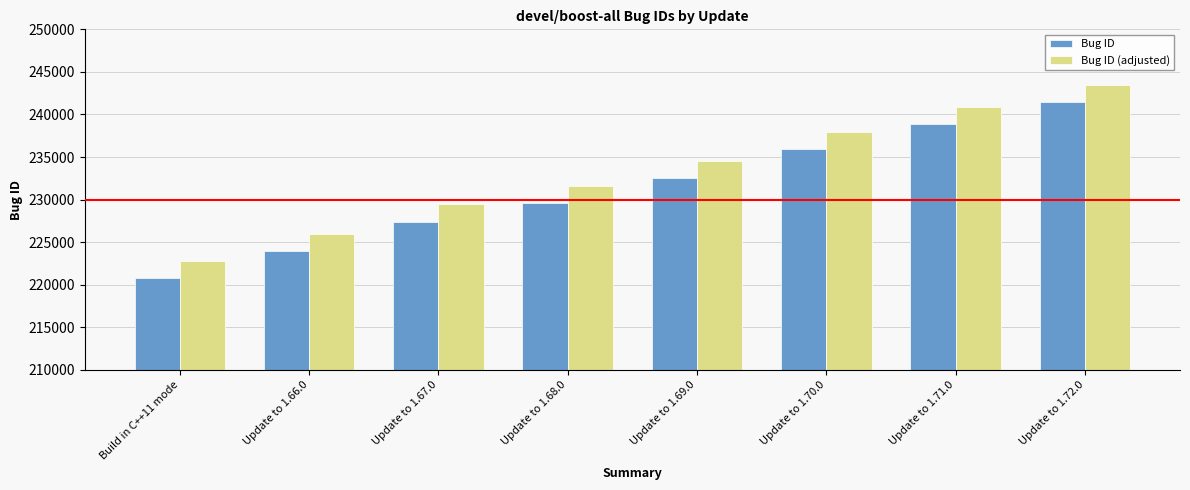

How many data points does each series have?

8